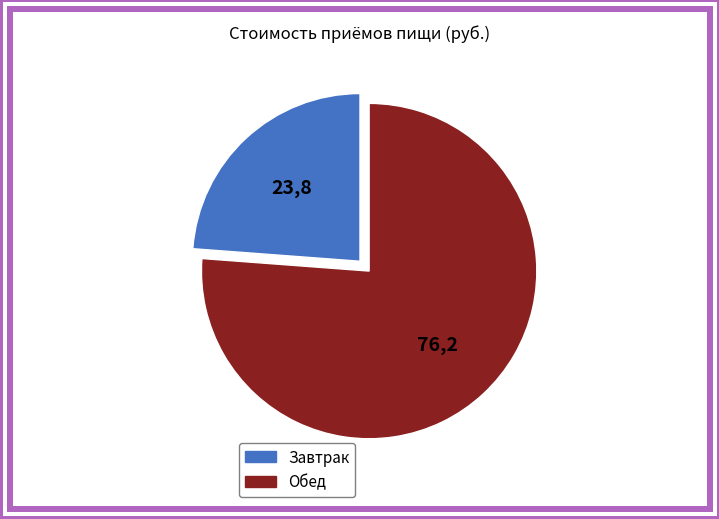

Do Завтрак and Обед together represent more than half of the pie?

Yes